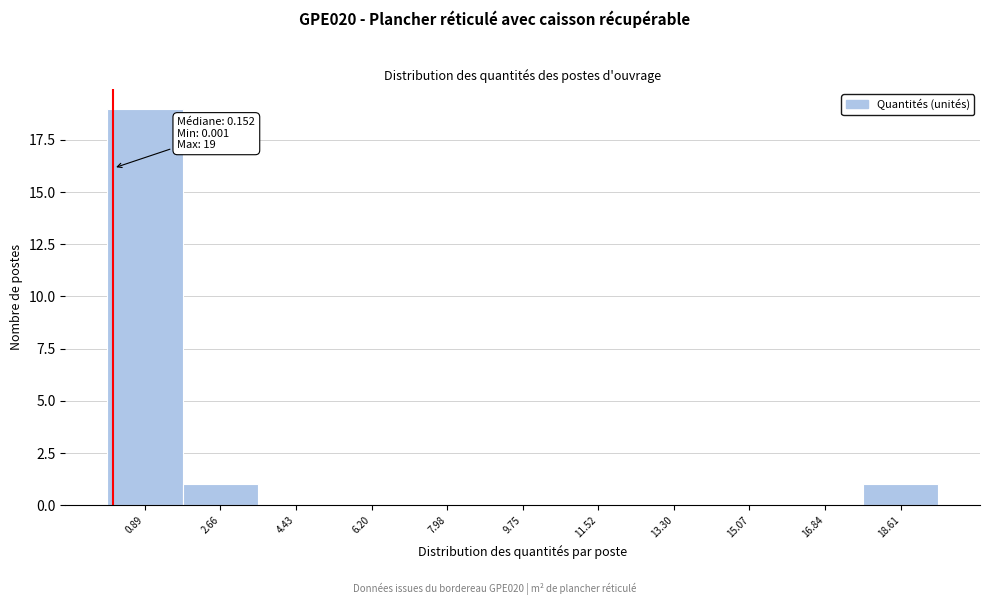

Over which range of the x-axis is the bar tallest?

0.0 to 1.8